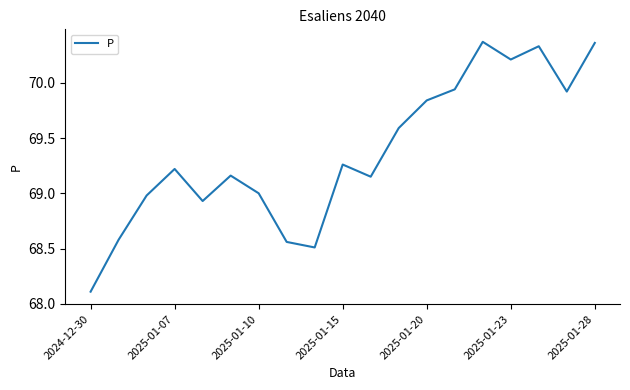

What is the minimum value shown in the chart?

68.1